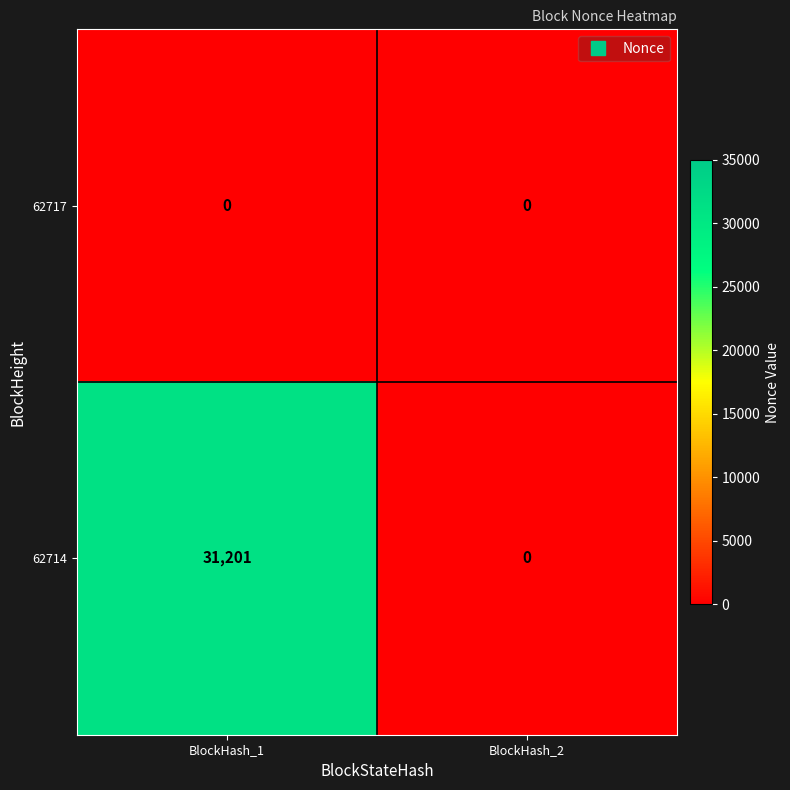

Which series changed the most between BlockHash_1 and BlockHash_2?

62714